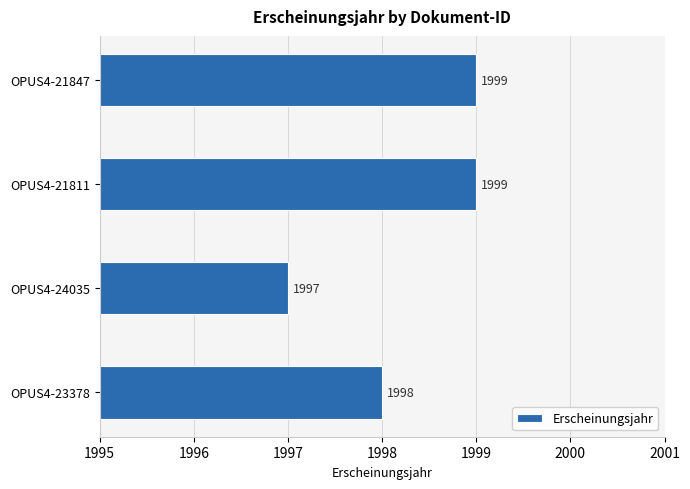

Reading bottom to top, what are all the values shown in this chart?

1998	1997	1999	1999